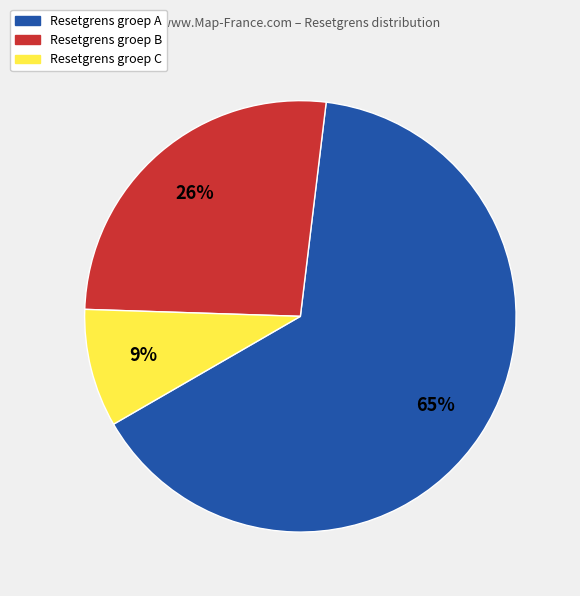

Between Resetgrens groep A and Resetgrens groep C, which is larger?

Resetgrens groep A